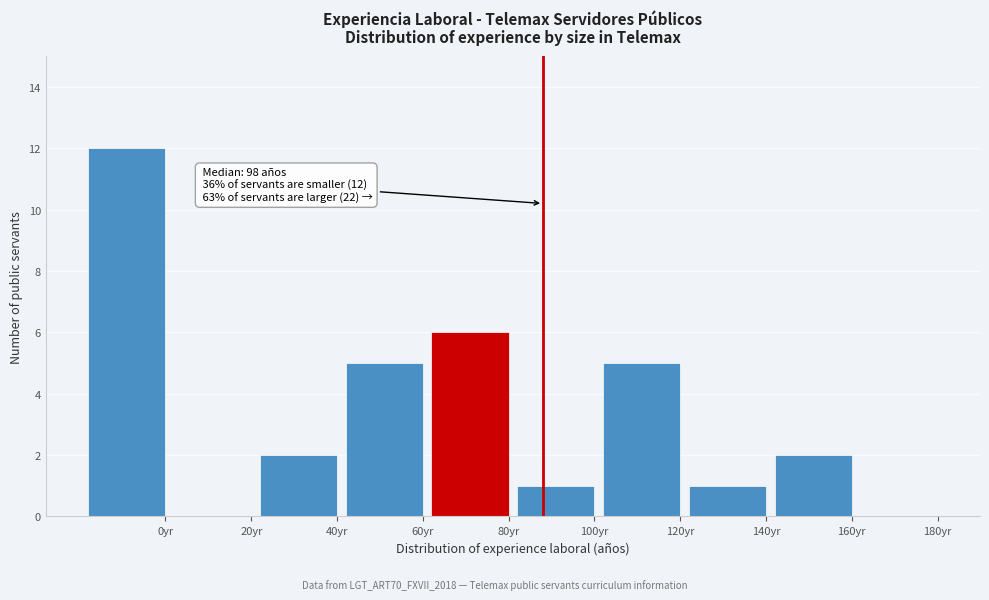

The value at 120yr is 5. True or false?

True